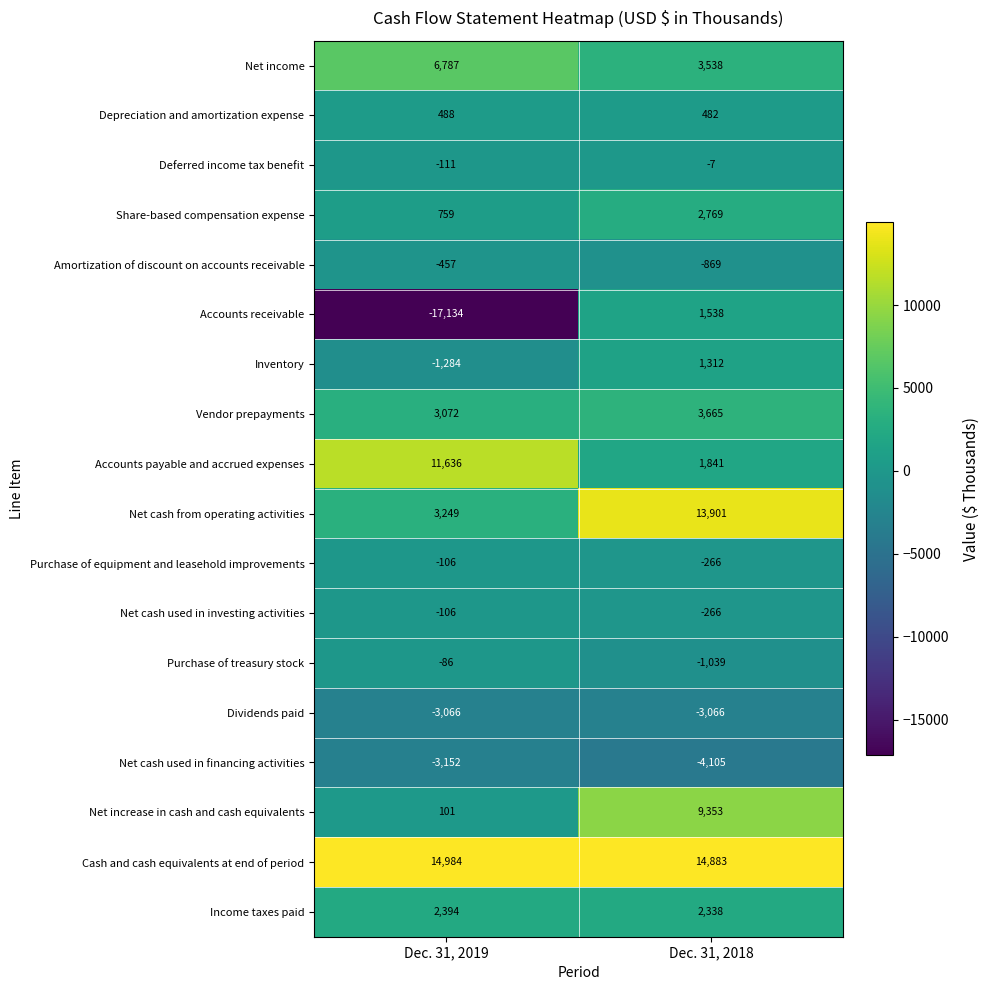

List the labels in order of Accounts receivable value, largest first.

Dec. 31, 2018, Dec. 31, 2019